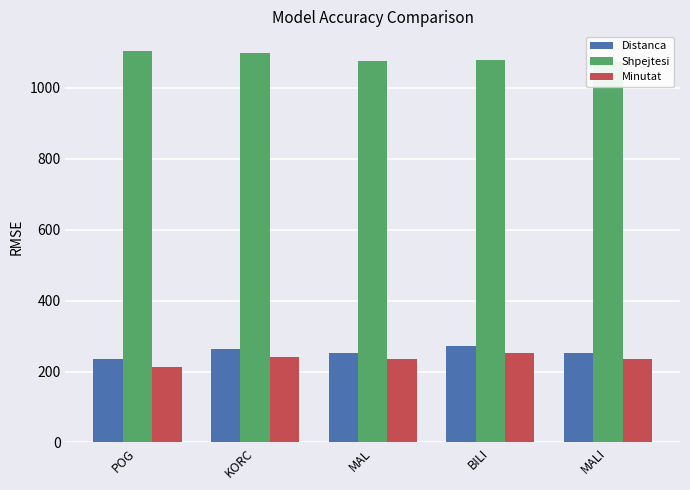

What is the minimum value for Minutat?

212.7